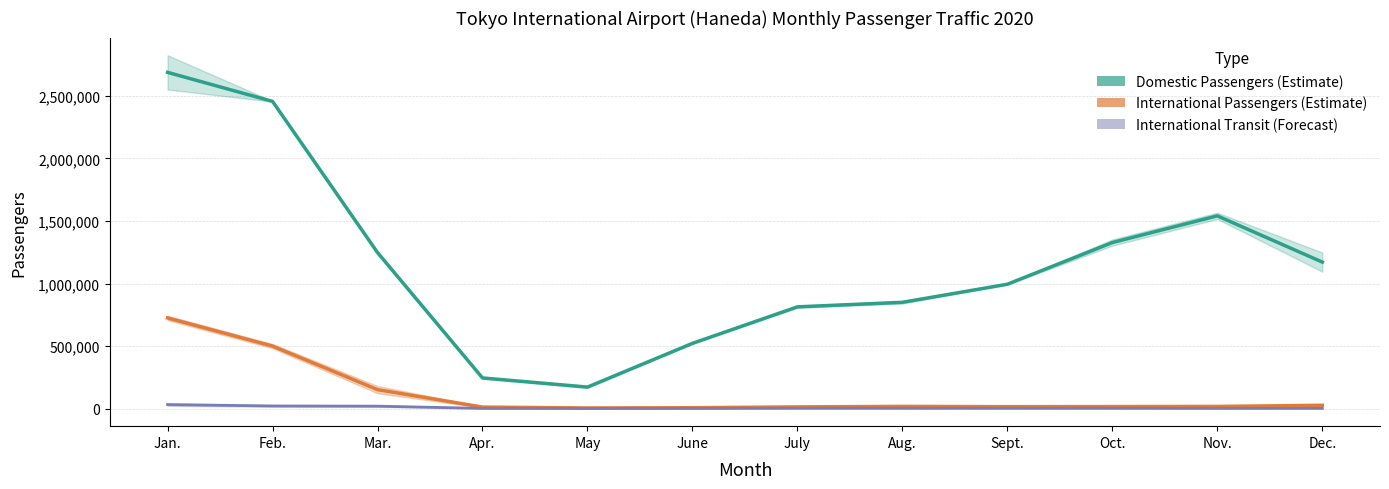

What is the difference between the Domestic Passengers (Estimate) values at Aug. and May?

677424.5